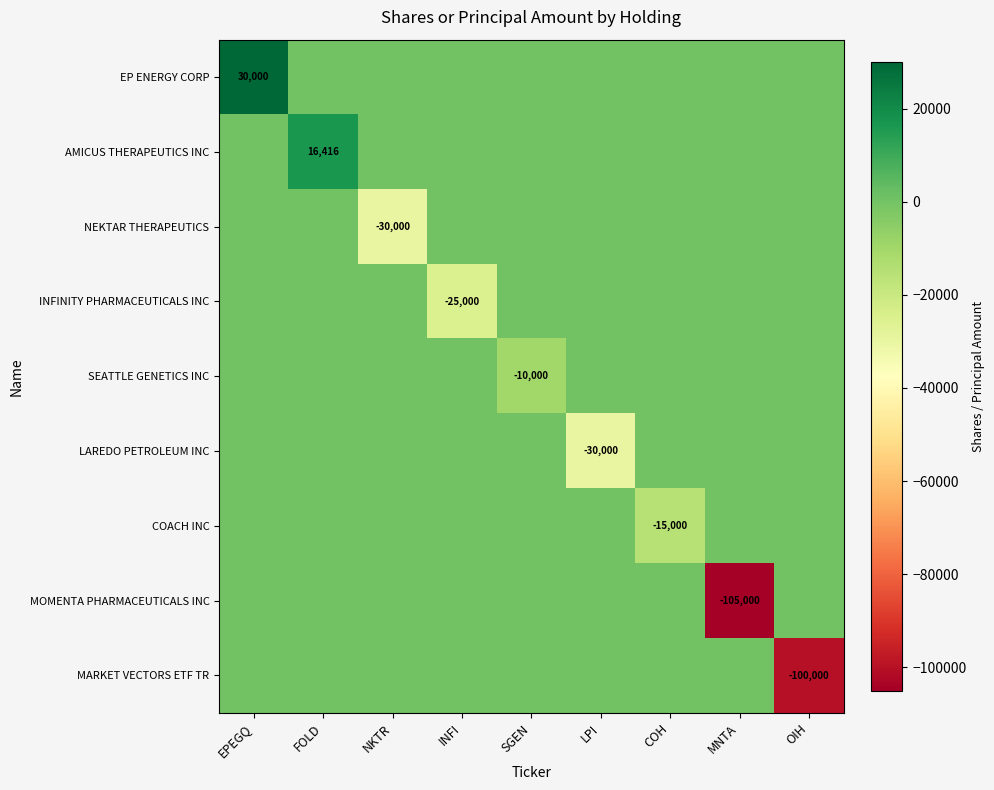

The value of MARKET VECTORS ETF TR at EPEGQ is 45854. True or false?

False